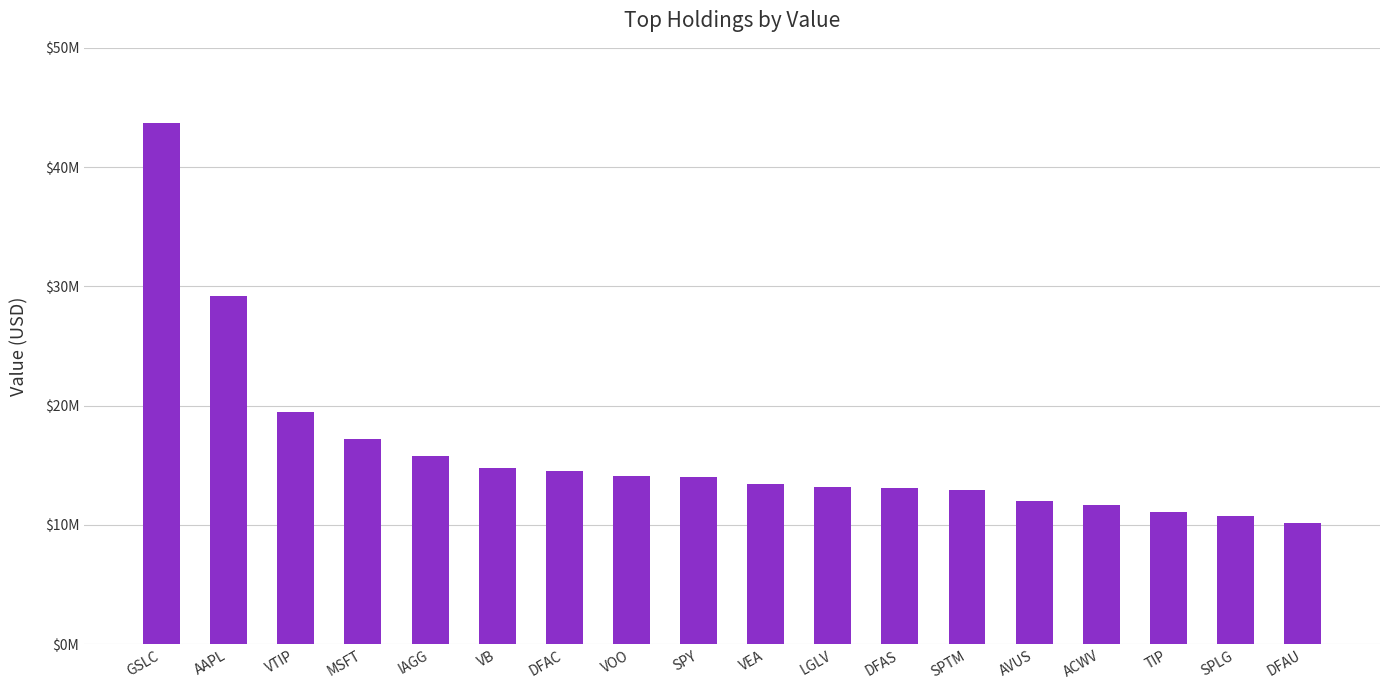

Are the bars horizontal?

No